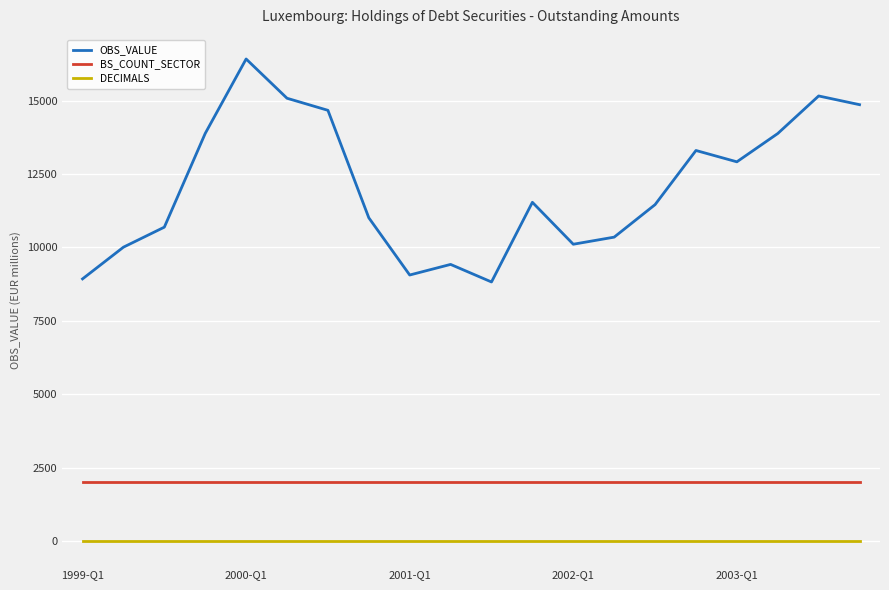

What is the sum of all BS_COUNT_SECTOR values?

40000